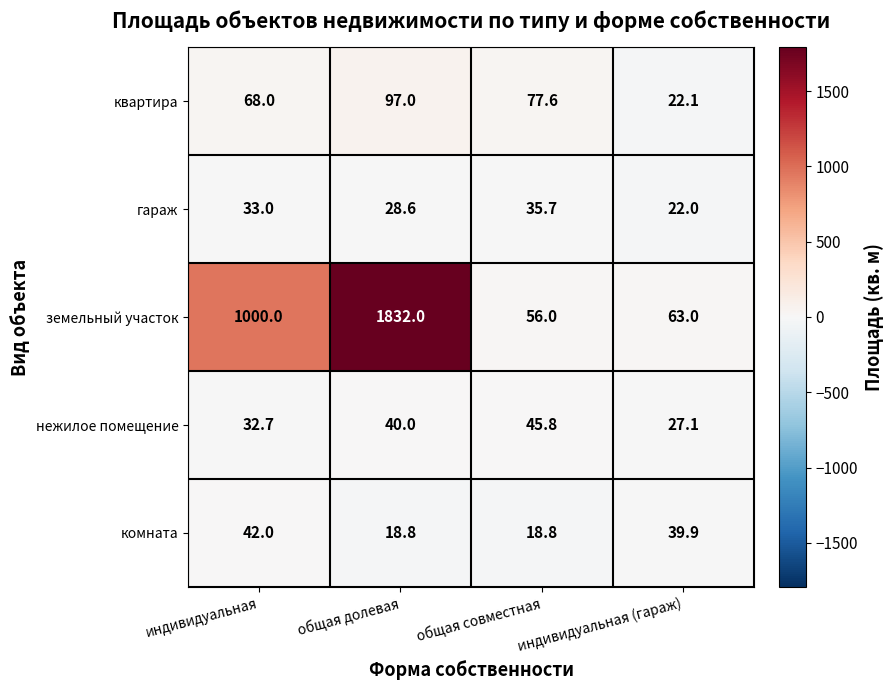

What is the difference between the highest and lowest values at общая совместная?

58.8